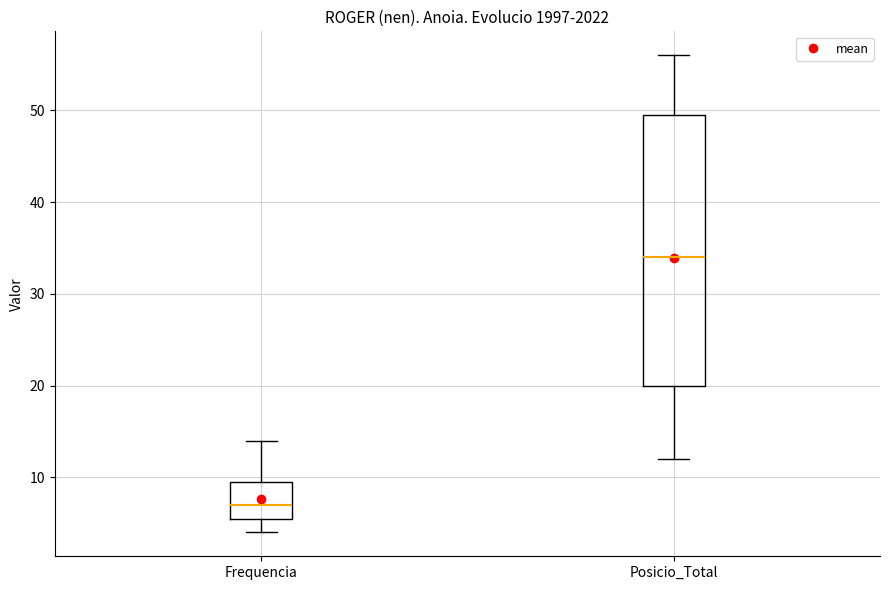

Which box's median line is the lowest?

Frequencia